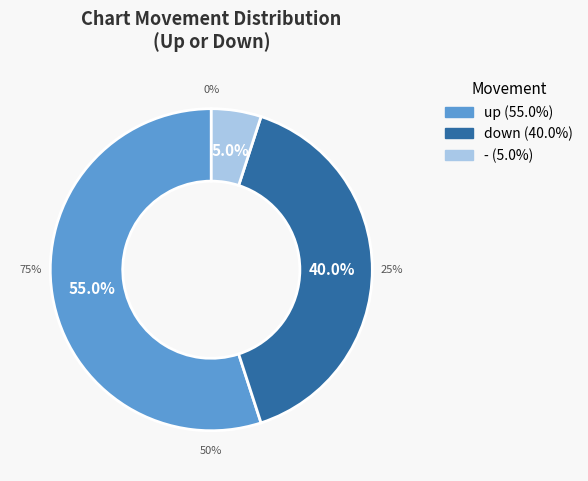

To the nearest percent, what is the average slice percentage?

33%